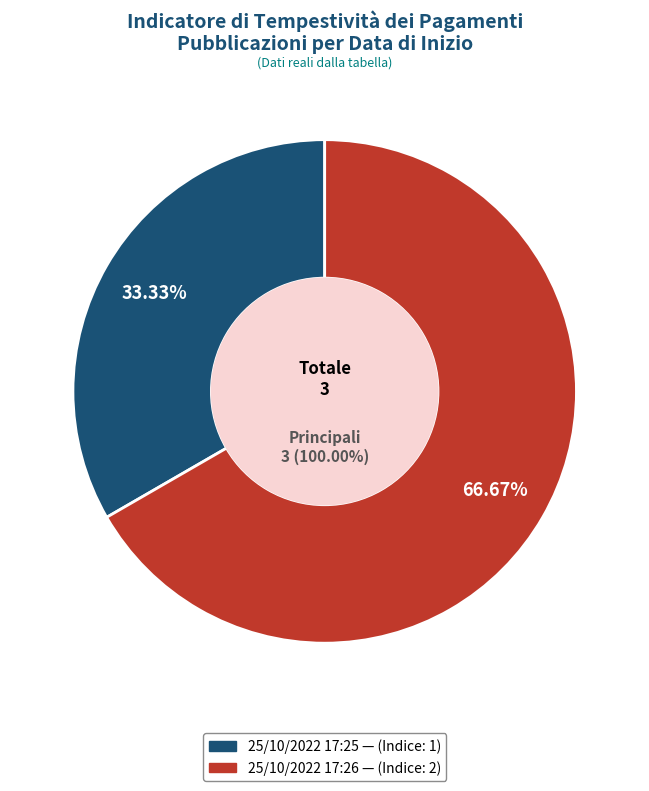

To the nearest percent, what is the difference between the largest and smallest slice percentages?

33%